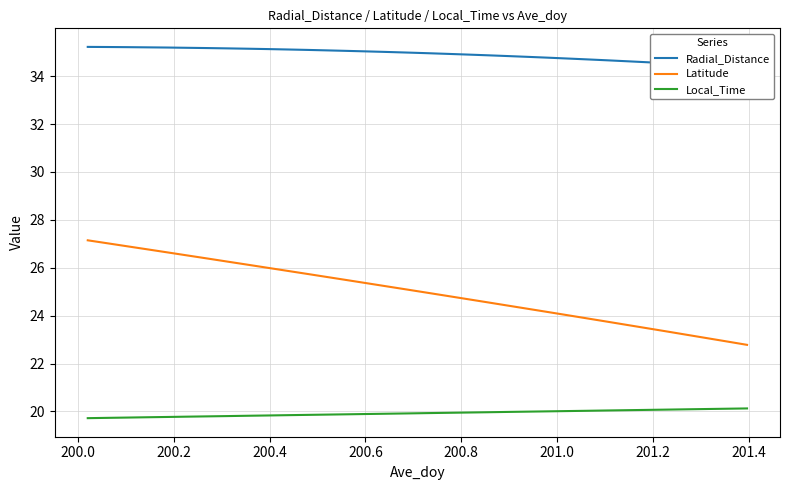

What is the average value of the Latitude series?

25.0